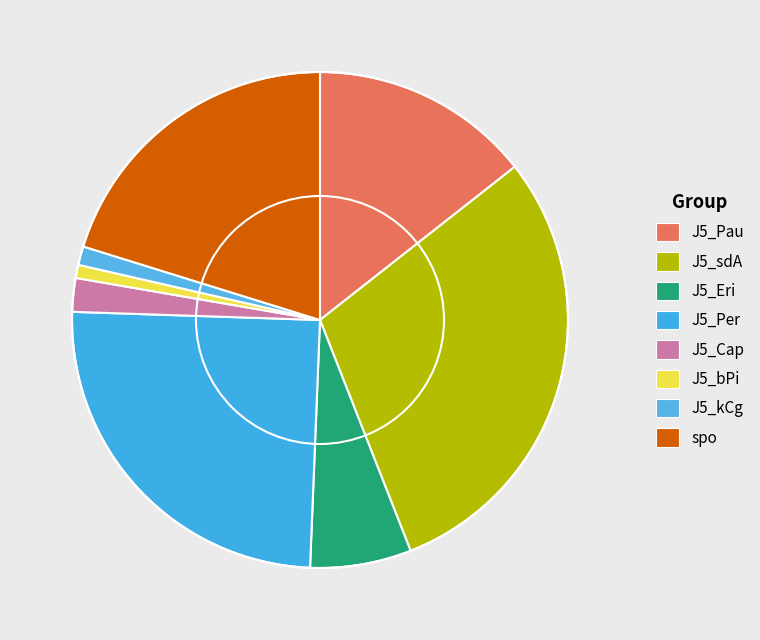

Rank the categories by value from highest to lowest.

J5_sdA, J5_Per, spo, J5_Pau, J5_Eri, J5_Cap, J5_kCg, J5_bPi